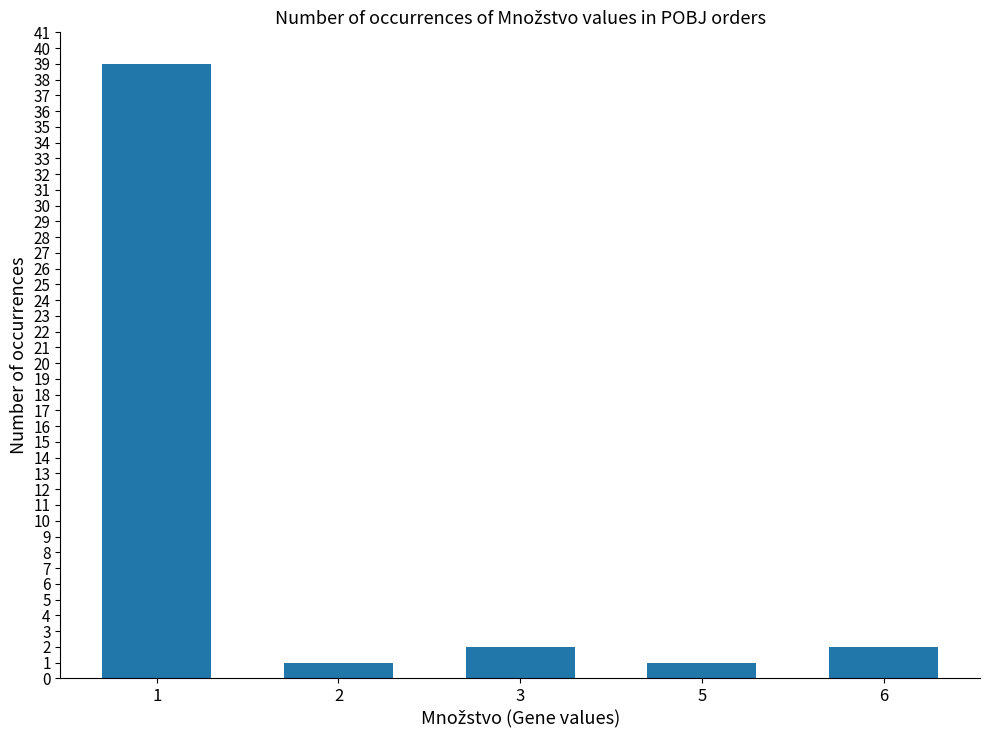

Are the bars grouped side by side (vs. stacked)?

No